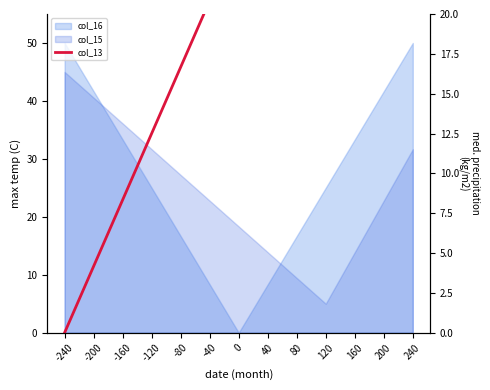

Reading left to right, transcribe all the data shown in this chart.

0.0	2.1	4.2	6.2	8.3	10.4	12.5	14.6	16.7	18.8	20.8	22.9	25.0	27.1	29.2	31.2	33.3	35.4	37.5	39.6	41.7	43.8	45.8	47.9	50.0